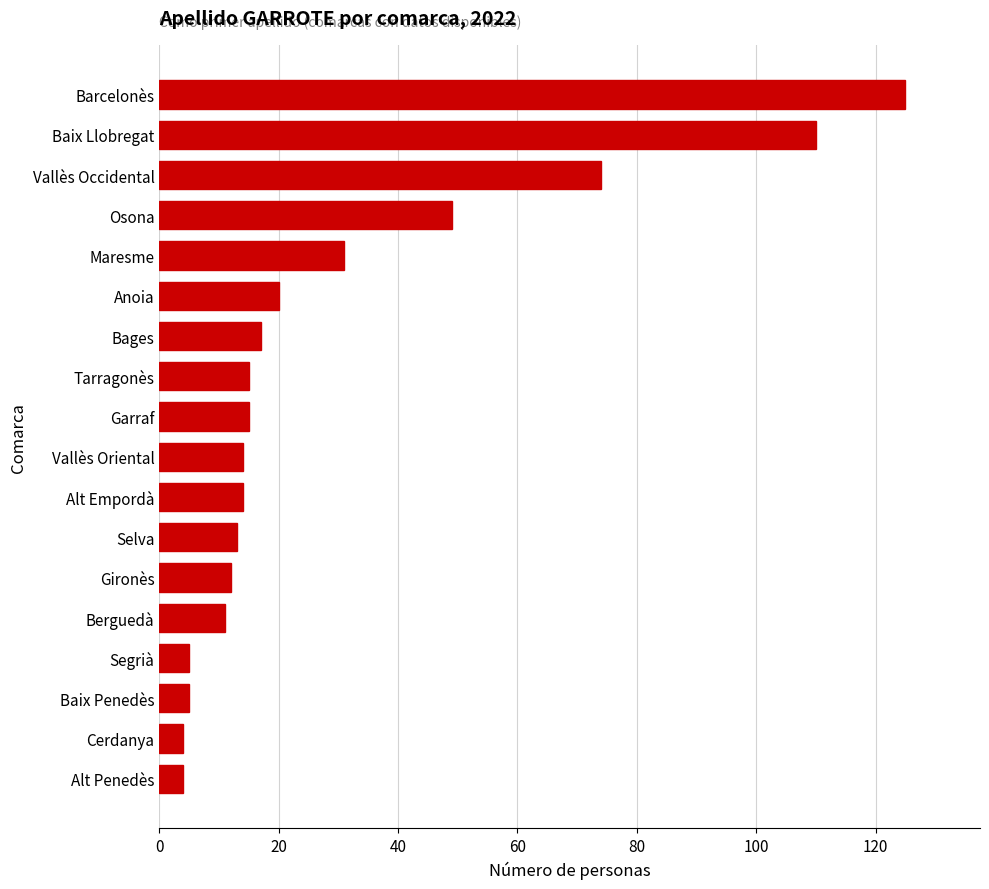

What value does the data have at Alt Penedès?

4